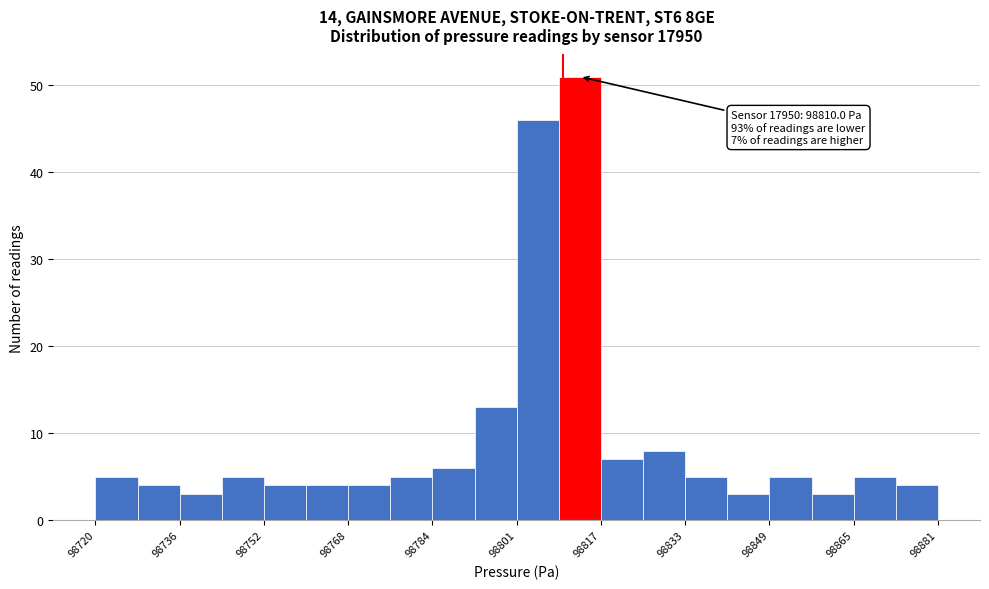

Over which range of the x-axis is the bar tallest?

98810 to 98818